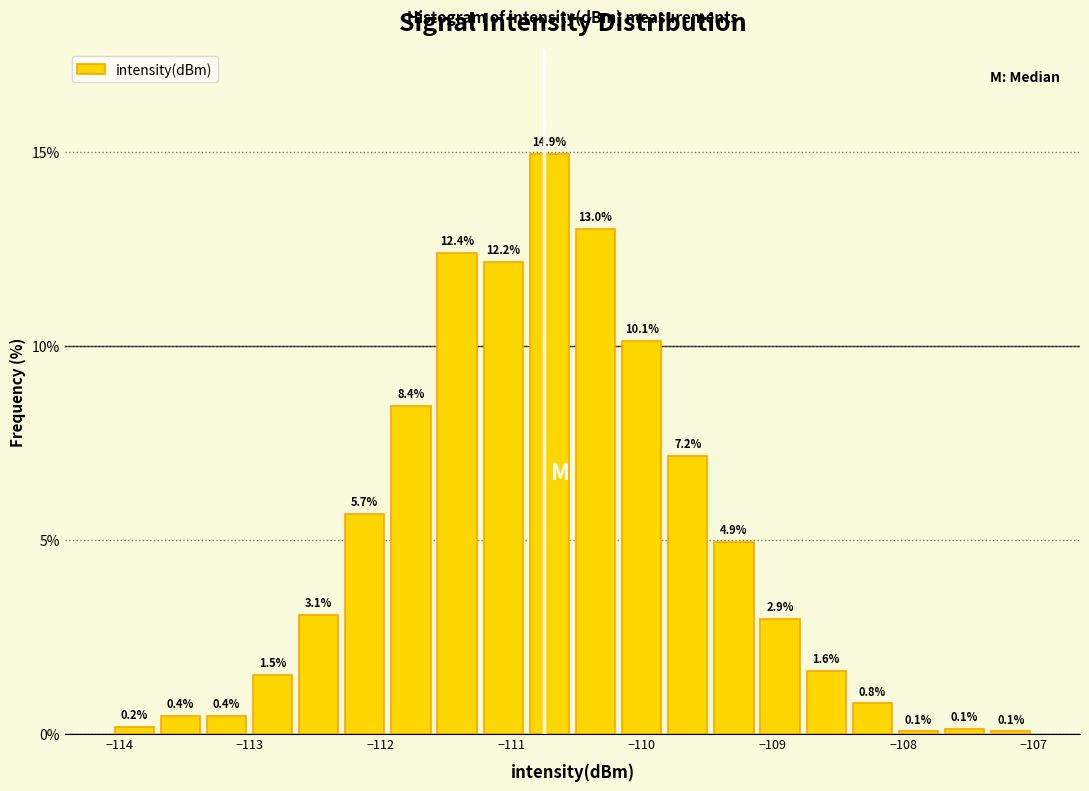

Around what value on the x-axis is the tallest bar? Give the approximate position of its centre, as read against the axis.

-110.7